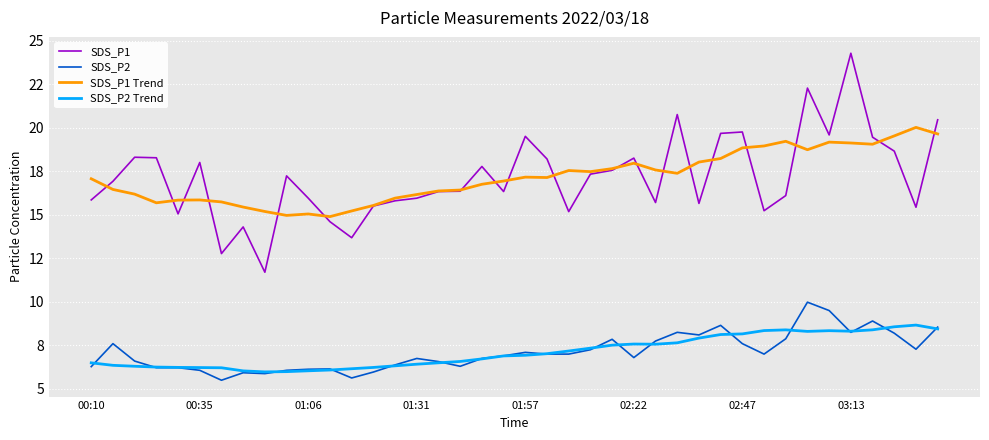

Does the chart display data point markers on the line(s)?

No